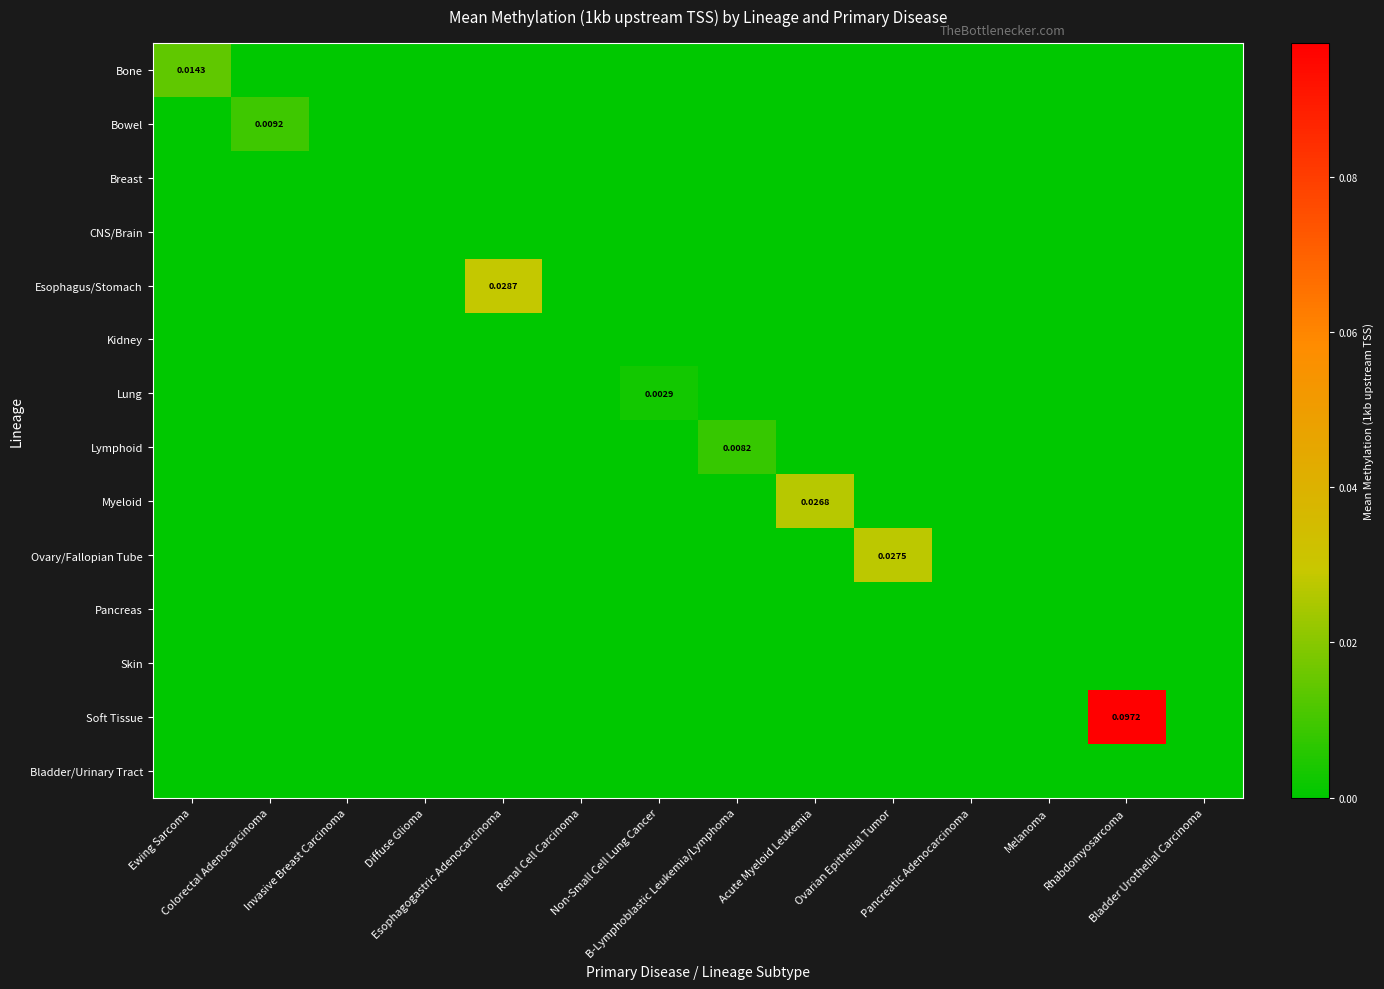

List the labels in order of Pancreas value, largest first.

Ewing Sarcoma, Colorectal Adenocarcinoma, Invasive Breast Carcinoma, Diffuse Glioma, Esophagogastric Adenocarcinoma, Renal Cell Carcinoma, Non-Small Cell Lung Cancer, B-Lymphoblastic Leukemia/Lymphoma, Acute Myeloid Leukemia, Ovarian Epithelial Tumor, Pancreatic Adenocarcinoma, Melanoma, Rhabdomyosarcoma, Bladder Urothelial Carcinoma